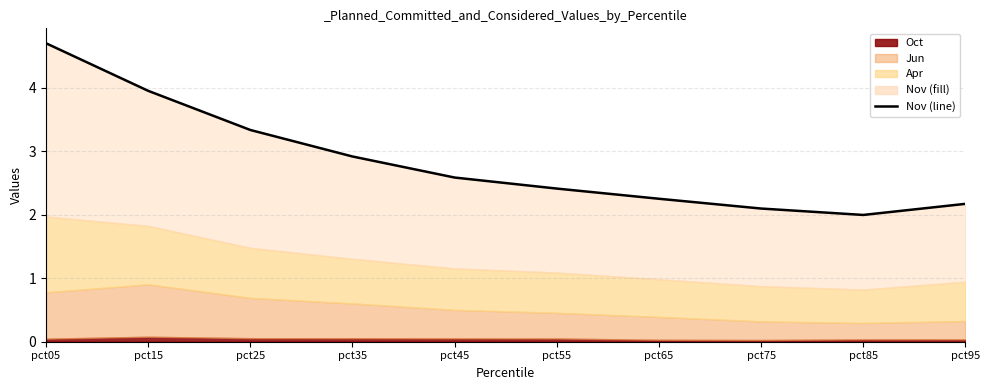

Rank the categories by value from highest to lowest.

pct05, pct15, pct25, pct35, pct45, pct55, pct65, pct95, pct75, pct85